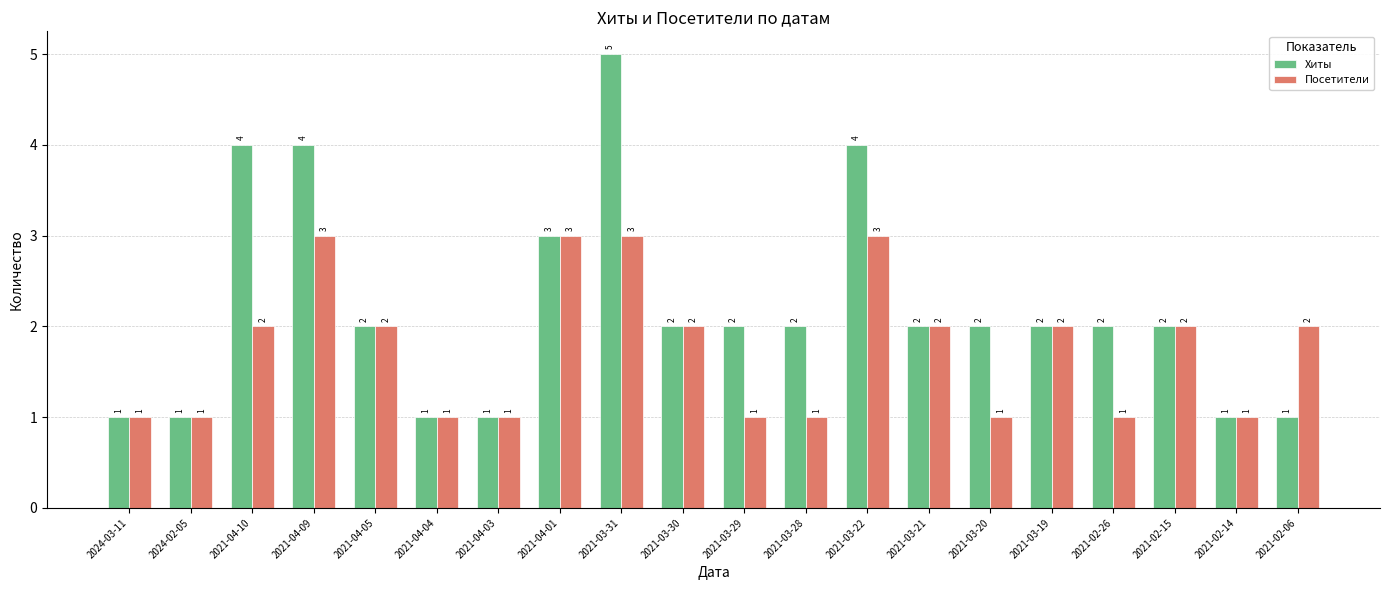

Between 2021-04-10 and 2021-04-04, which series saw the biggest shift?

Хиты